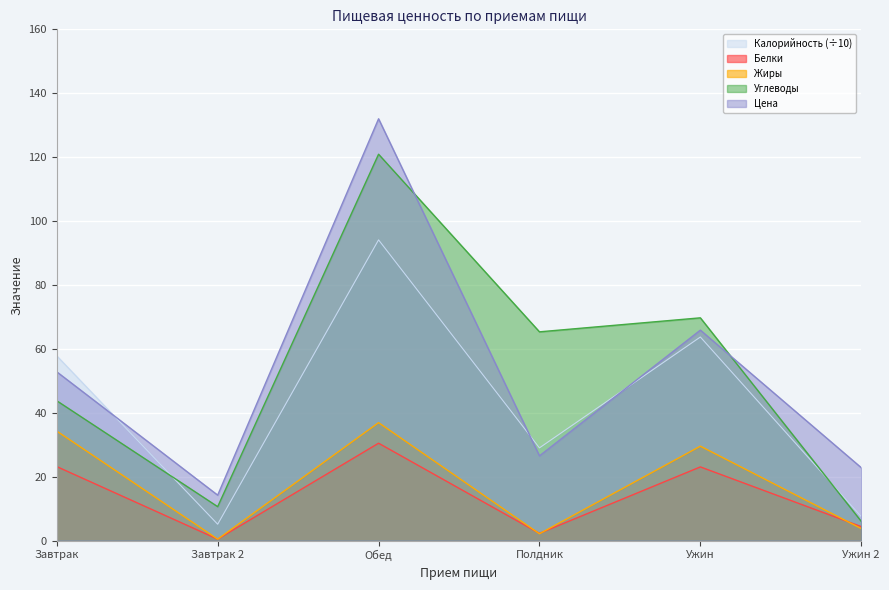

Is the value of Жиры at Завтрак 2 greater than the value of Углеводы at Завтрак 2?

No